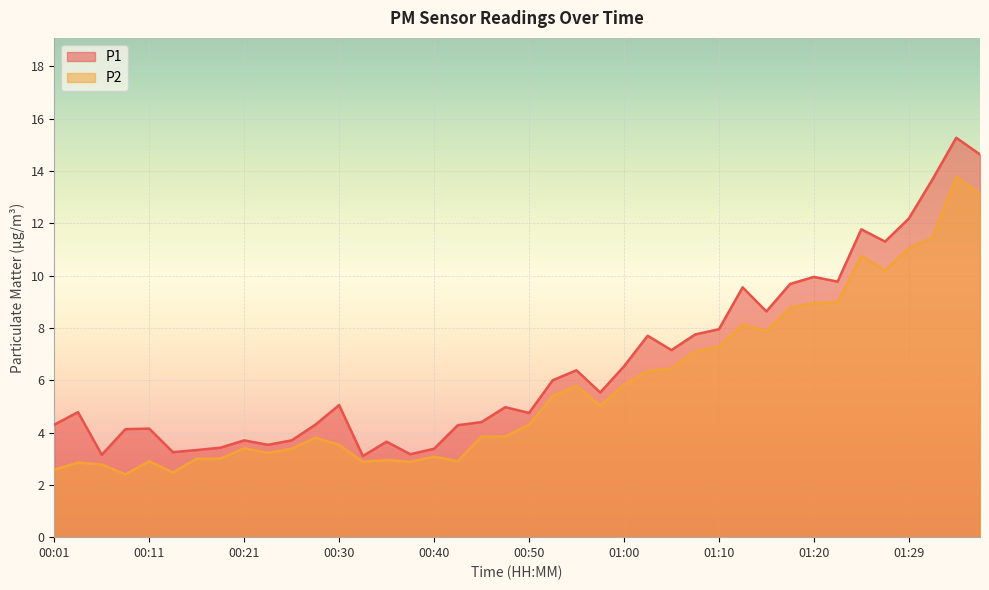

At which label does P1 first exceed 5?

00:30